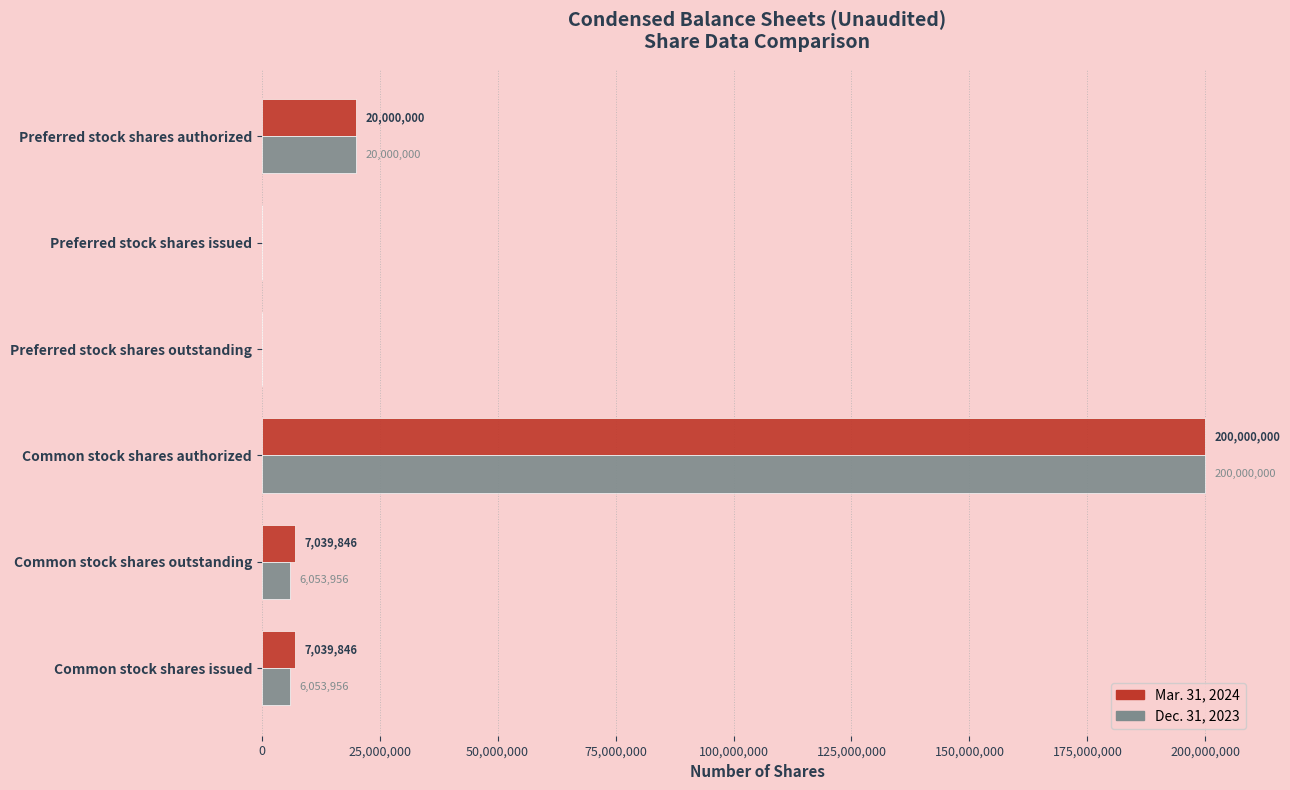

Is it true that Dec. 31, 2023 equals 83702048 at Common stock shares authorized?

False